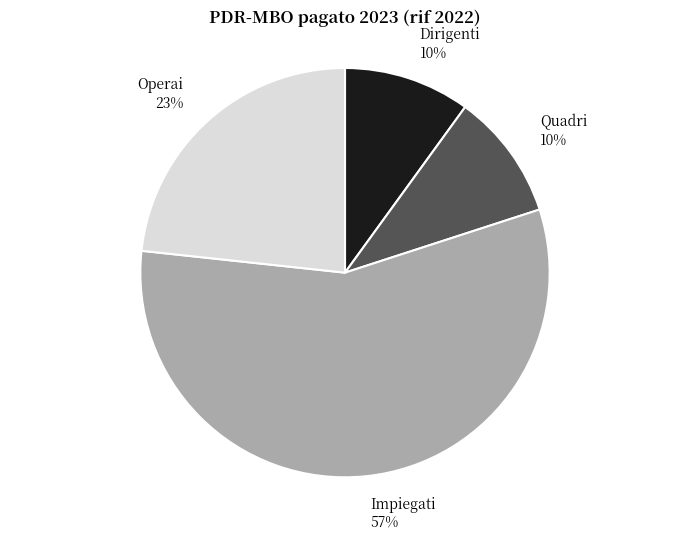

To the nearest percent, what percentage of the pie is Dirigenti?

10%